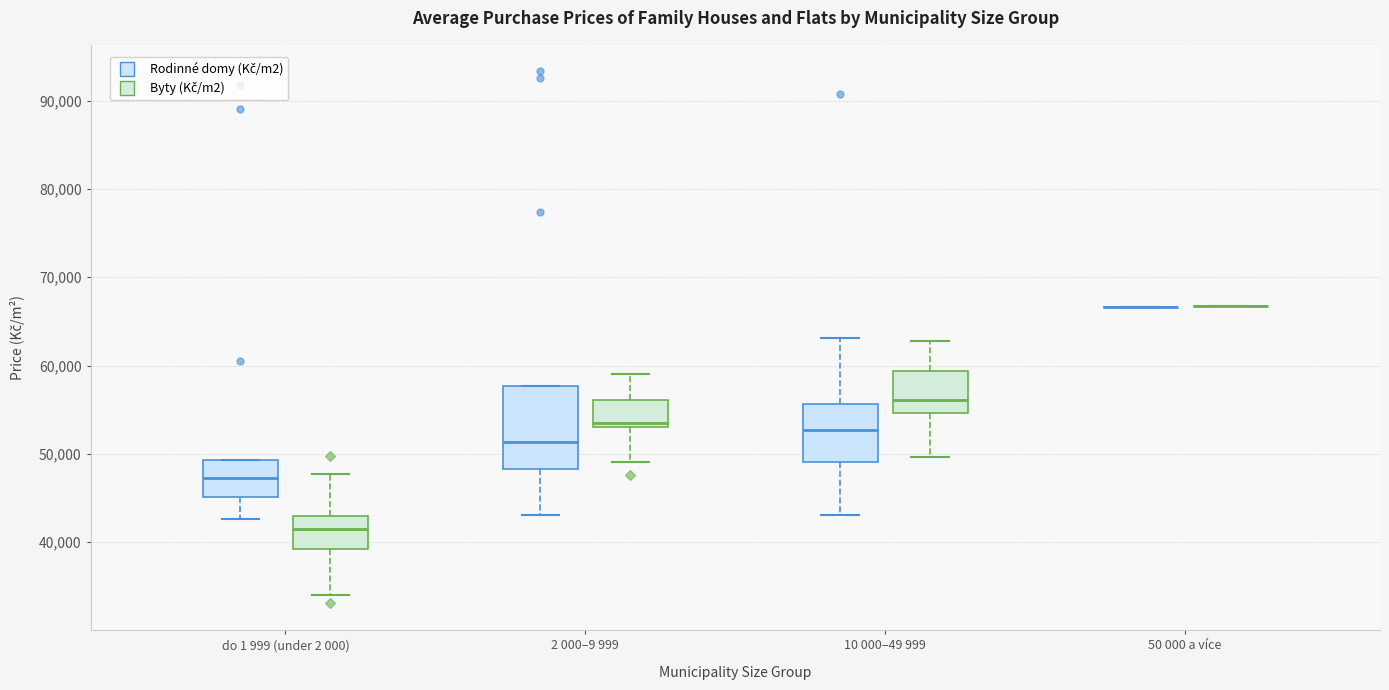

Reading left to right, transcribe this box plot: for each box, give where its median line is, the range the box spans, and where its two whiskers end, as read against the y-axis. The values are not printed on the chart, so give them approximately, as read against the axis.

do 1 999 (under 2 000) (Rodinné domy (Kč/m2)): median 47000, box 45000 to 49000, whiskers 43000 to 49000
do 1 999 (under 2 000) (Byty (Kč/m2)): median 41000, box 39000 to 43000, whiskers 34000 to 48000
2 000–9 999 (Rodinné domy (Kč/m2)): median 51000, box 48000 to 58000, whiskers 43000 to 58000
2 000–9 999 (Byty (Kč/m2)): median 54000, box 53000 to 56000, whiskers 49000 to 59000
10 000–49 999 (Rodinné domy (Kč/m2)): median 53000, box 49000 to 56000, whiskers 43000 to 63000
10 000–49 999 (Byty (Kč/m2)): median 56000, box 55000 to 59000, whiskers 50000 to 63000
50 000 a více (Rodinné domy (Kč/m2)): box collapsed to a line at 67000, whiskers 67000 to 67000
50 000 a více (Byty (Kč/m2)): box collapsed to a line at 67000, whiskers 67000 to 67000